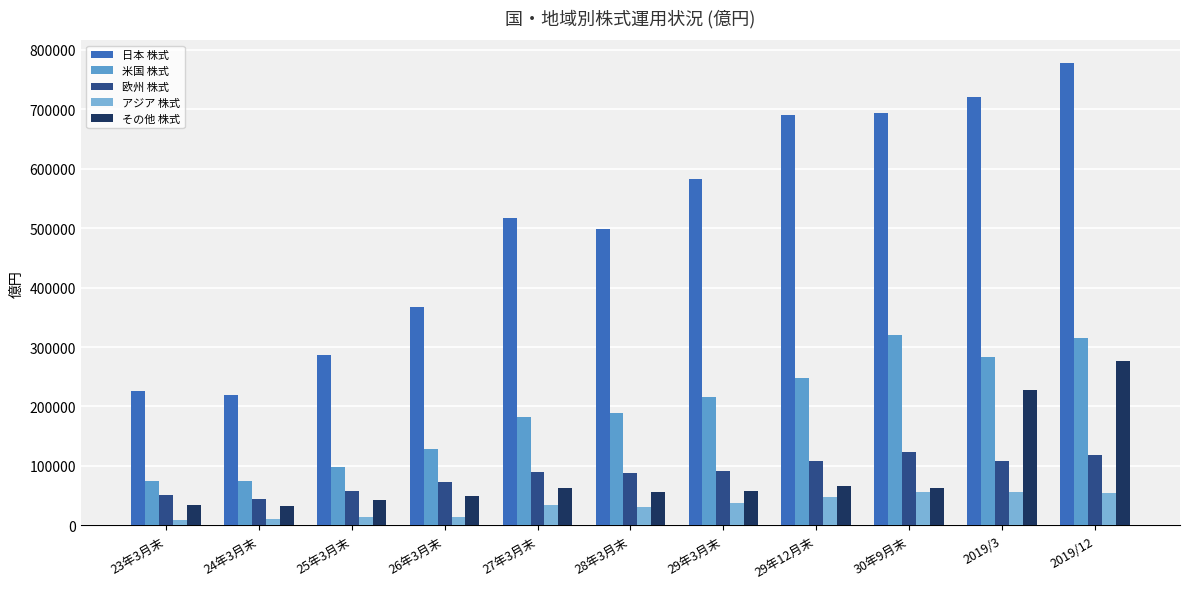

Reading left to right, list all the values displayed in this chart.

日本 株式: 226878.2	219850.2	286285.8	367125.2	516897.9	498555.6	582558.9	690004.4	693694.1	720589.7	777238.8
米国 株式: 74079.4	75197.1	97725.3	127667.3	182618.9	188518.8	215916.9	247476.5	321137.0	283682.5	315017.1
欧州 株式: 51824.0	43953.5	57312.2	73699.1	89633.2	87369.4	92109.6	108408.4	123094.4	107800.4	117604.2
アジア 株式: 9798.3	10526.4	13776.0	13987.1	34838.8	31301.0	37493.8	47670.1	56664.9	56315.6	54024.6
その他 株式: 33872.2	32867.0	43102.3	49474.3	63622.3	56407.1	56947.7	65754.1	62872.4	228280.4	276738.9